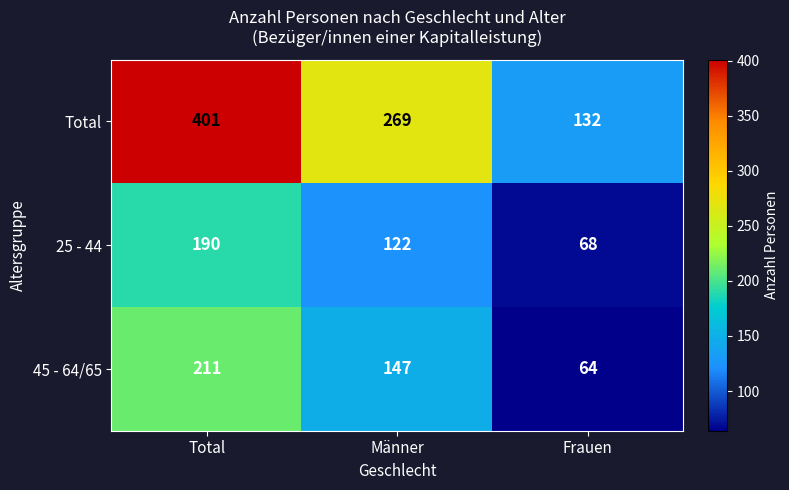

Between Total and Frauen, which series saw the biggest shift?

Total